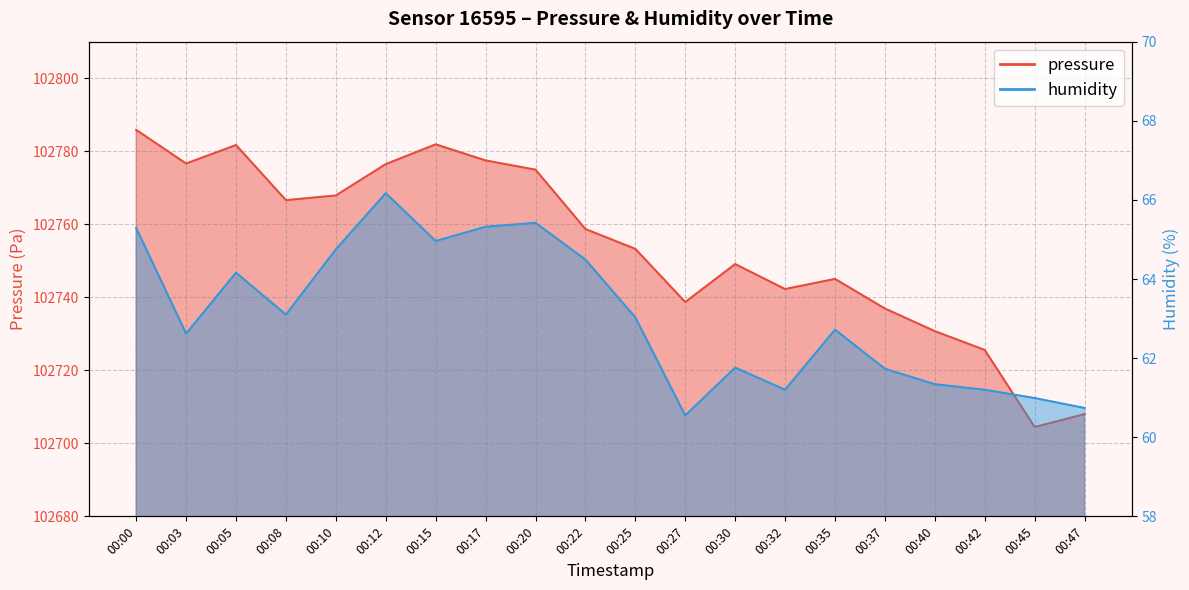

How many values in the pressure series are below 102758?

10